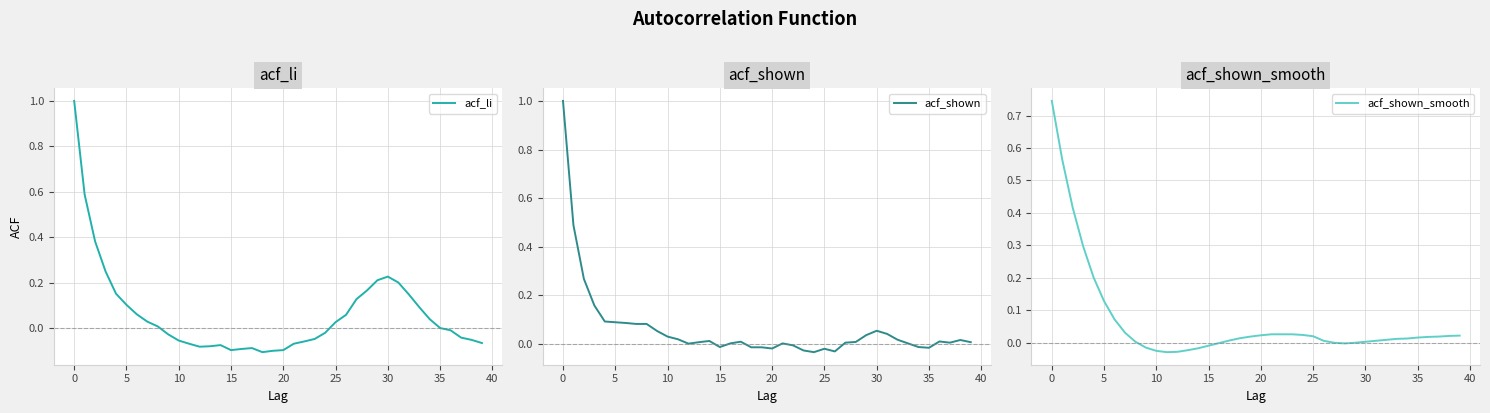

What is the maximum value for acf_li?

1.0